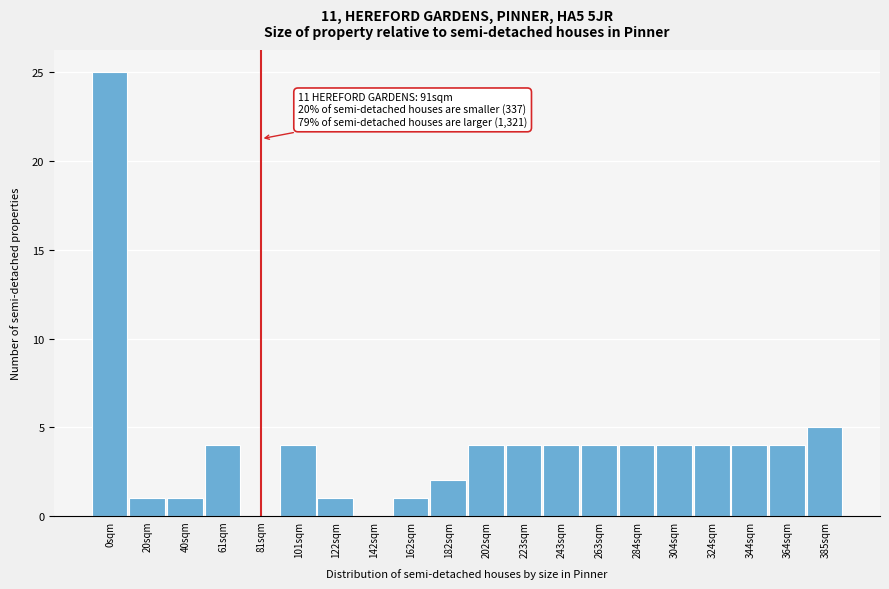

Reading left to right, transcribe all the data shown in this chart.

0sqm=25	20sqm=1	40sqm=1	61sqm=4	81sqm=0	101sqm=4	122sqm=1	142sqm=0	162sqm=1	182sqm=2	202sqm=4	223sqm=4	243sqm=4	263sqm=4	284sqm=4	304sqm=4	324sqm=4	344sqm=4	364sqm=4	385sqm=5